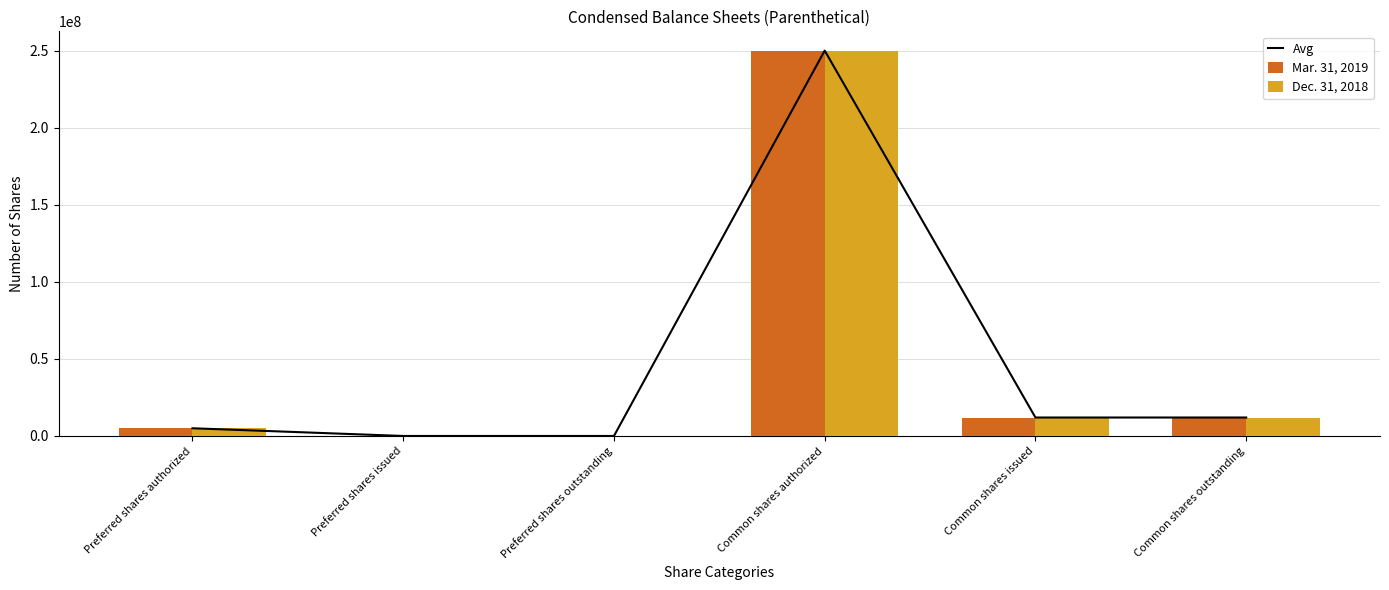

Which has a higher value, Common shares issued or Preferred shares issued?

Common shares issued